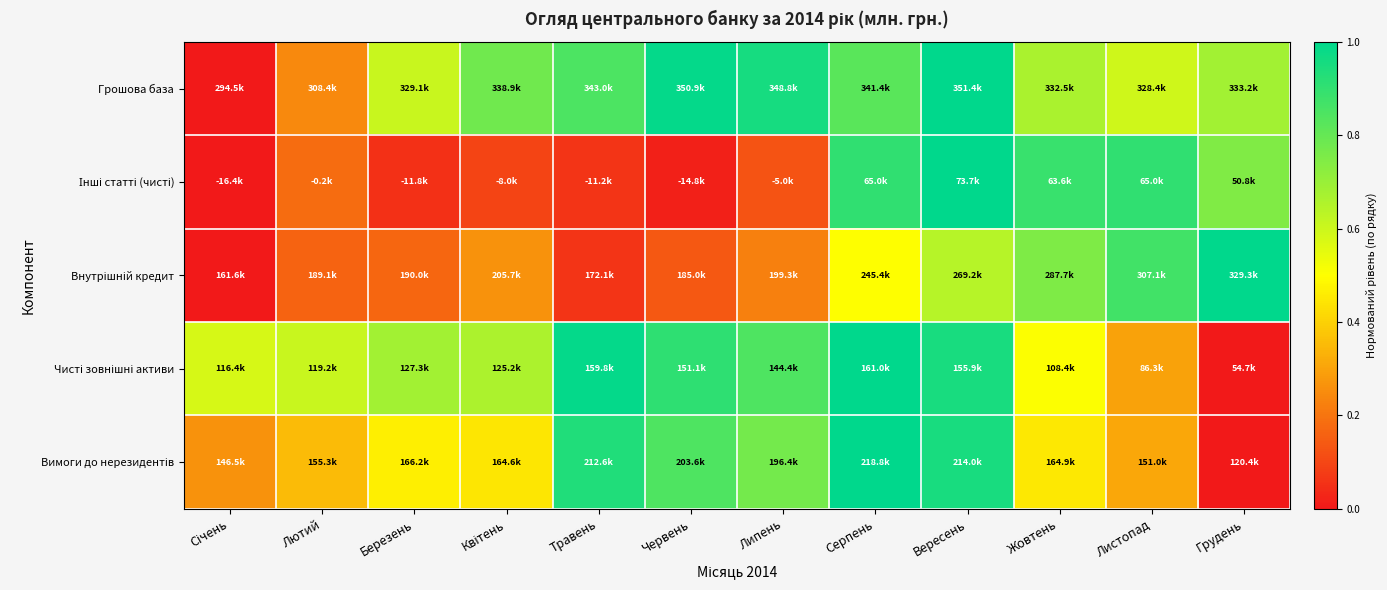

Between Листопад and Липень, which is larger?

Липень